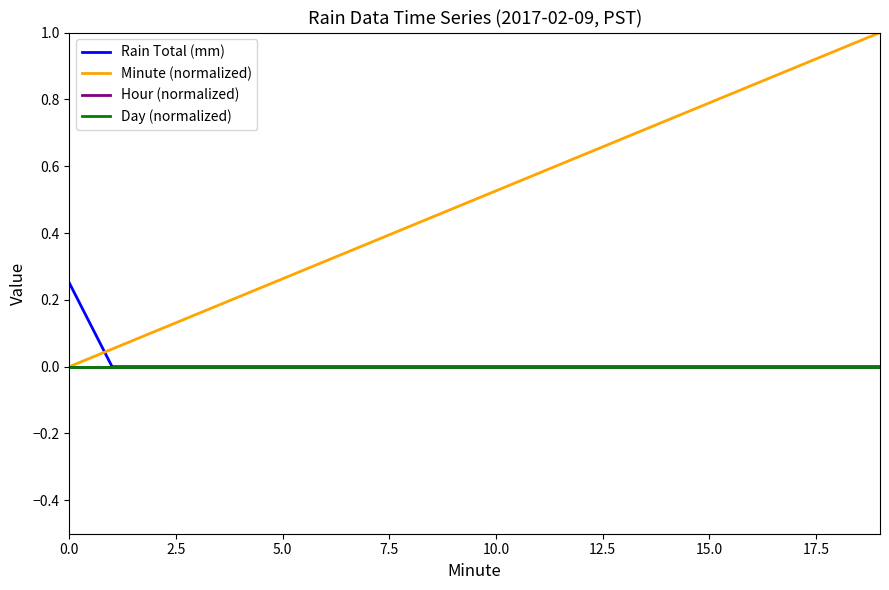

Does the chart display data point markers on the line(s)?

No